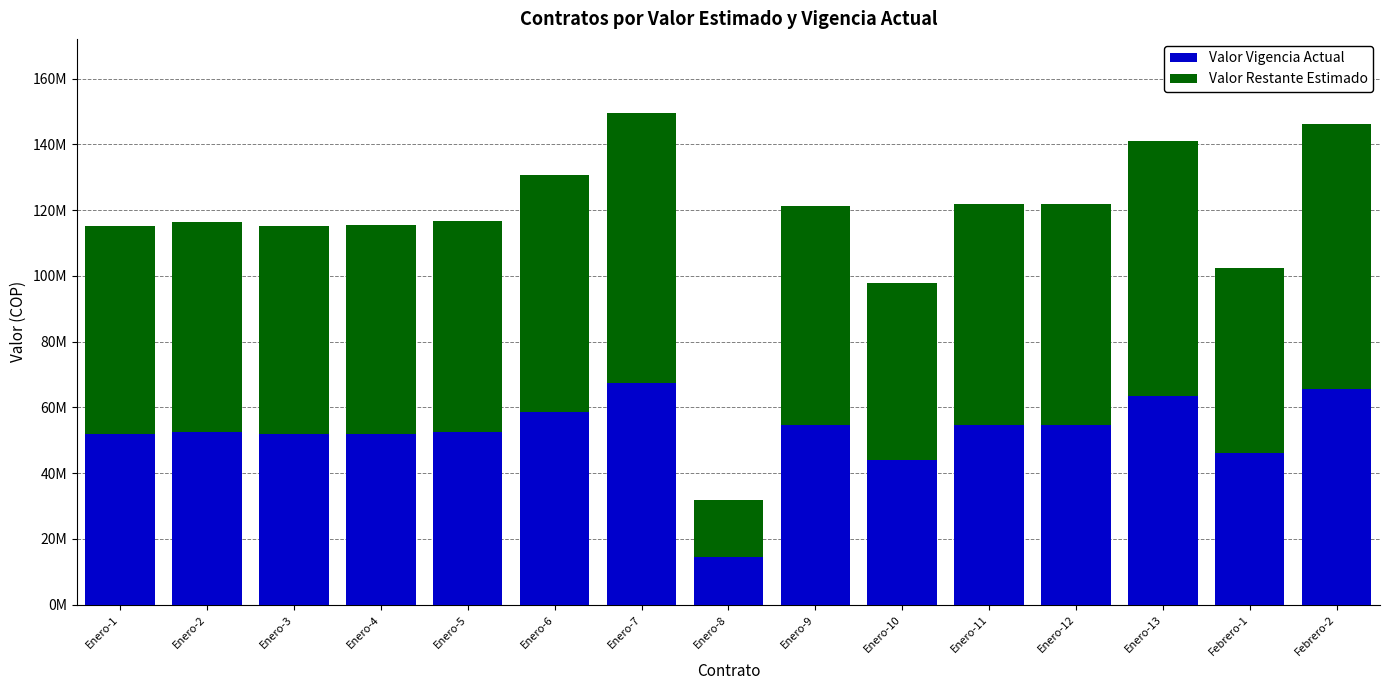

At which category is the sum across all series the highest?

Enero-7